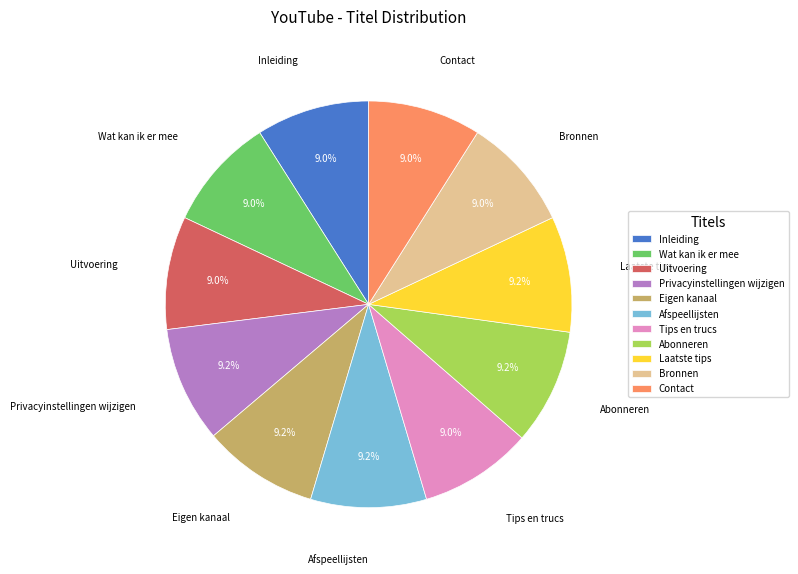

Combined, what portion of the pie is Wat kan ik er mee and Uitvoering?

18.0%